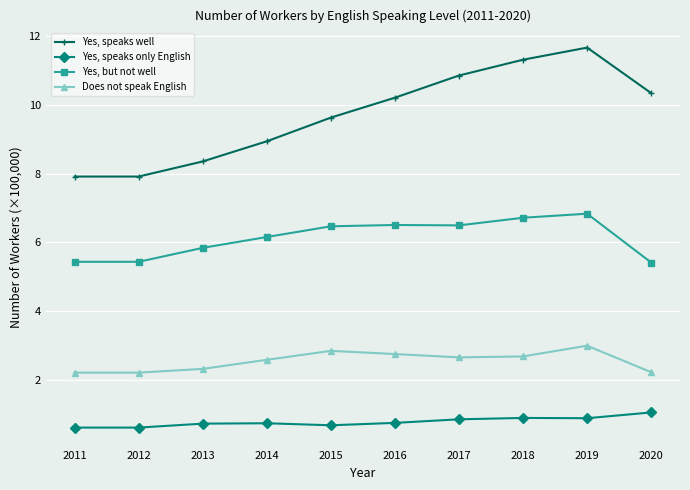

What is the approximate value of Does not speak English at 2013?

2.3